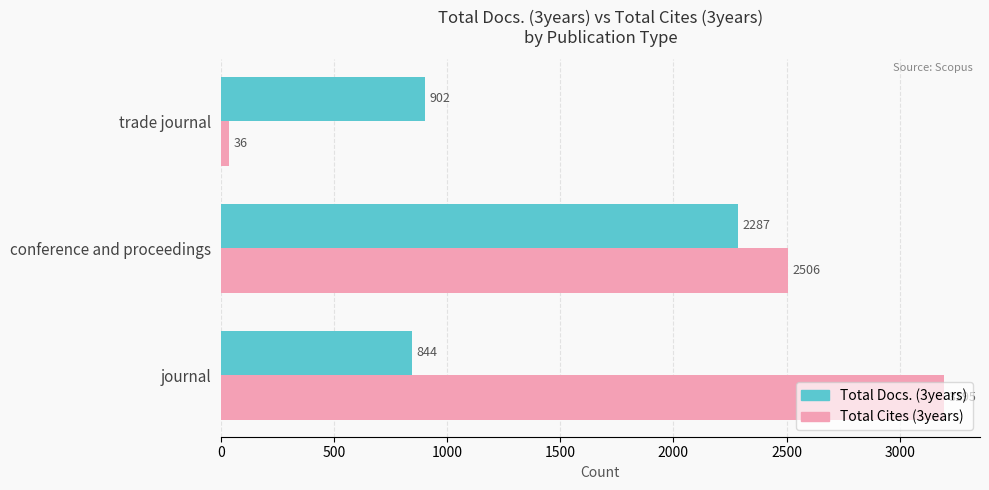

Rank the series by their maximum value, from lowest to highest.

Total Docs. (3years), Total Cites (3years)